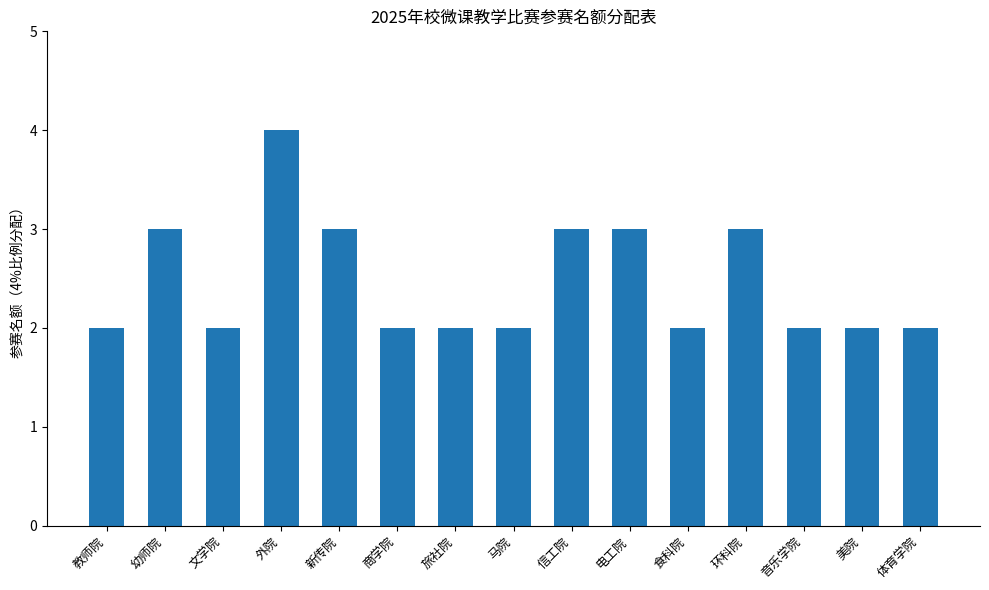

Which label corresponds to the largest value in the chart?

外院